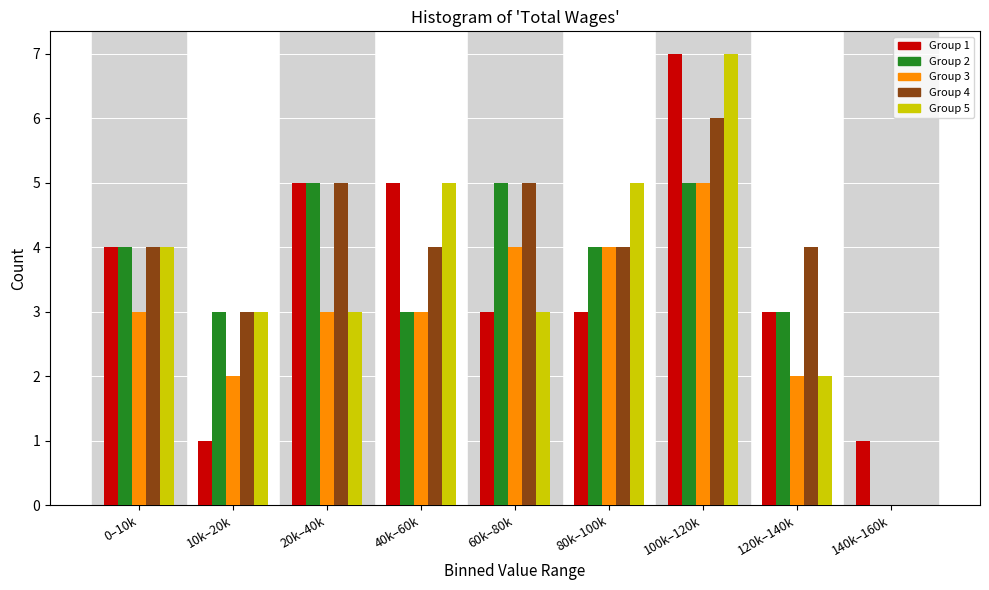

At which label does Group 1 reach its peak?

100k–120k